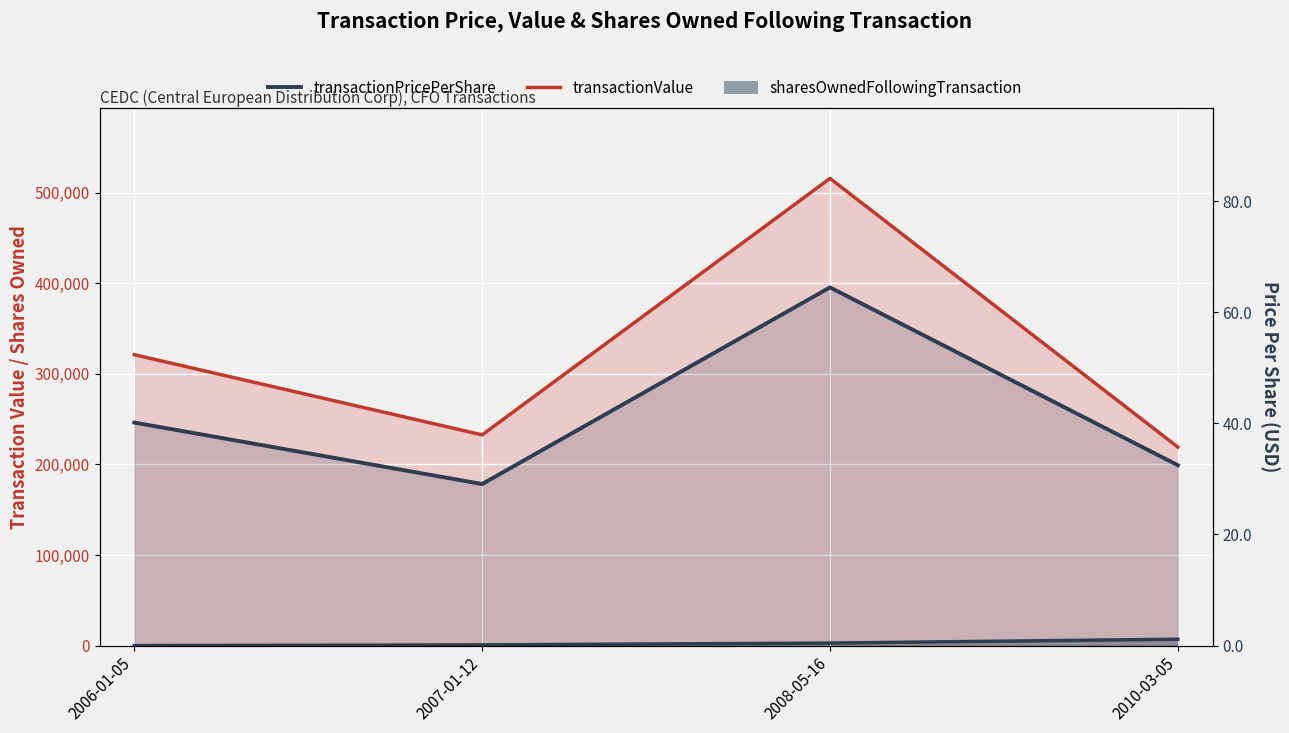

What is the difference between the maximum and second lowest values in the sharesOwnedFollowingTransaction series?

6250.0